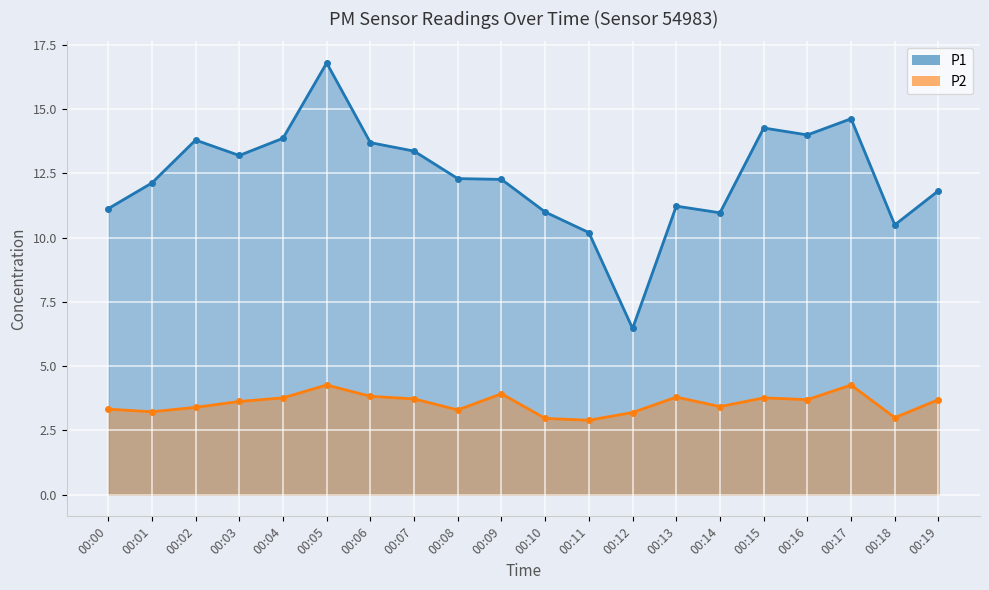

True or false: P2 has a value of 3.8 at 00:04.

True